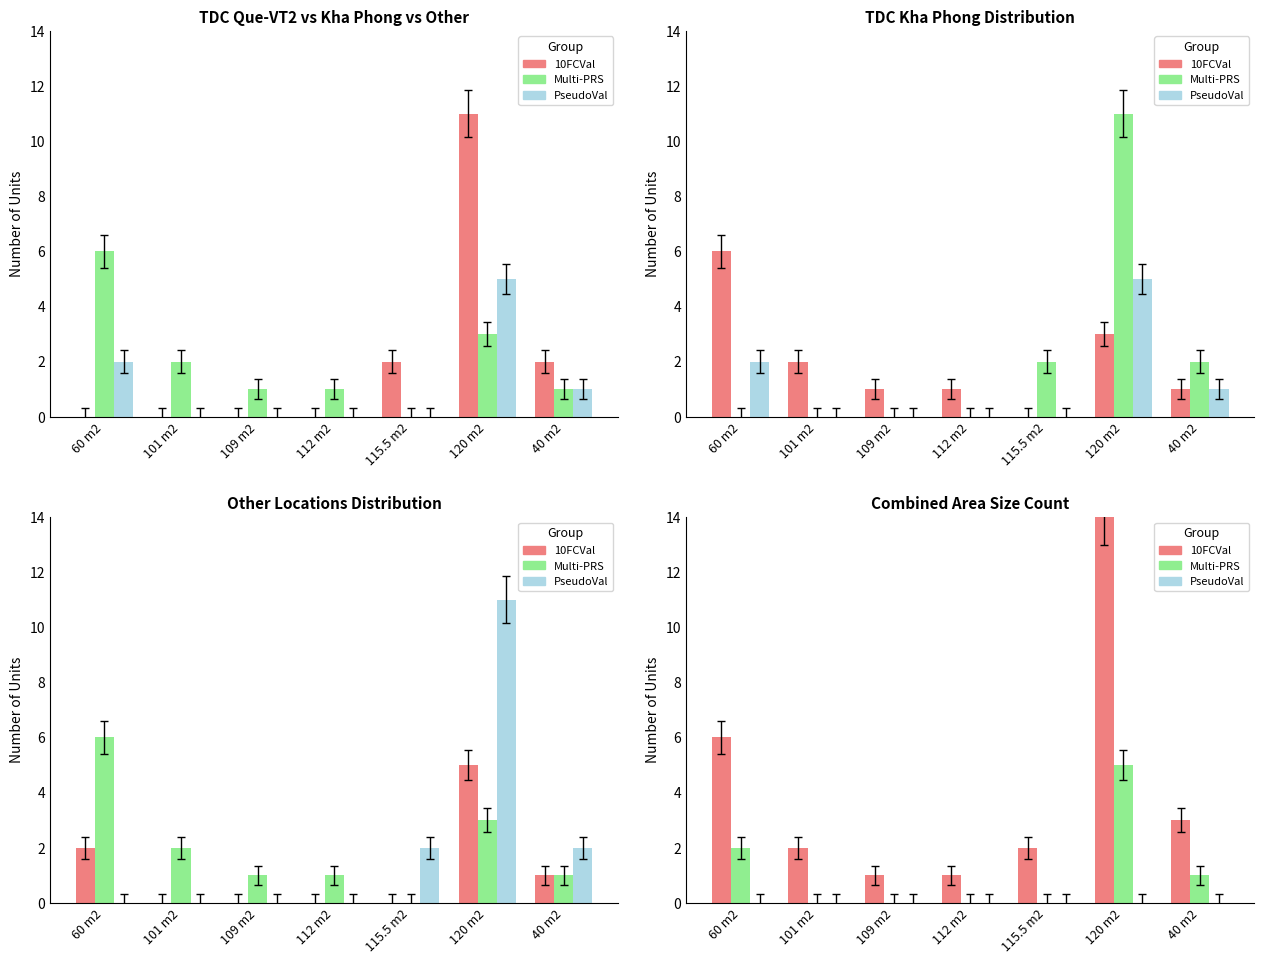

Rank the categories by 10FCVal value from lowest to highest.

109 m2, 112 m2, 101 m2, 115.5 m2, 40 m2, 60 m2, 120 m2